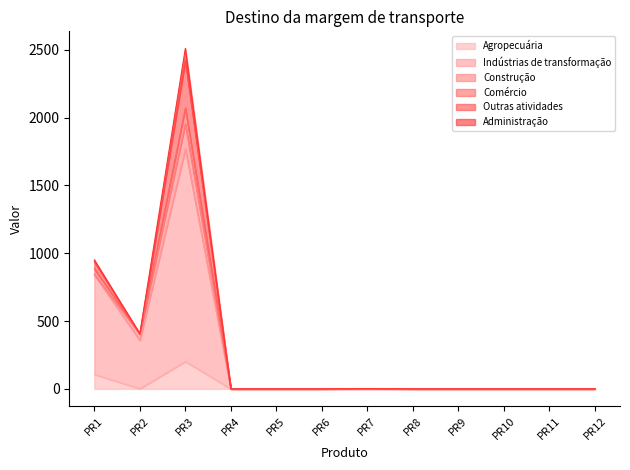

Which series changed the most between PR10 and PR12?

Agropecuária